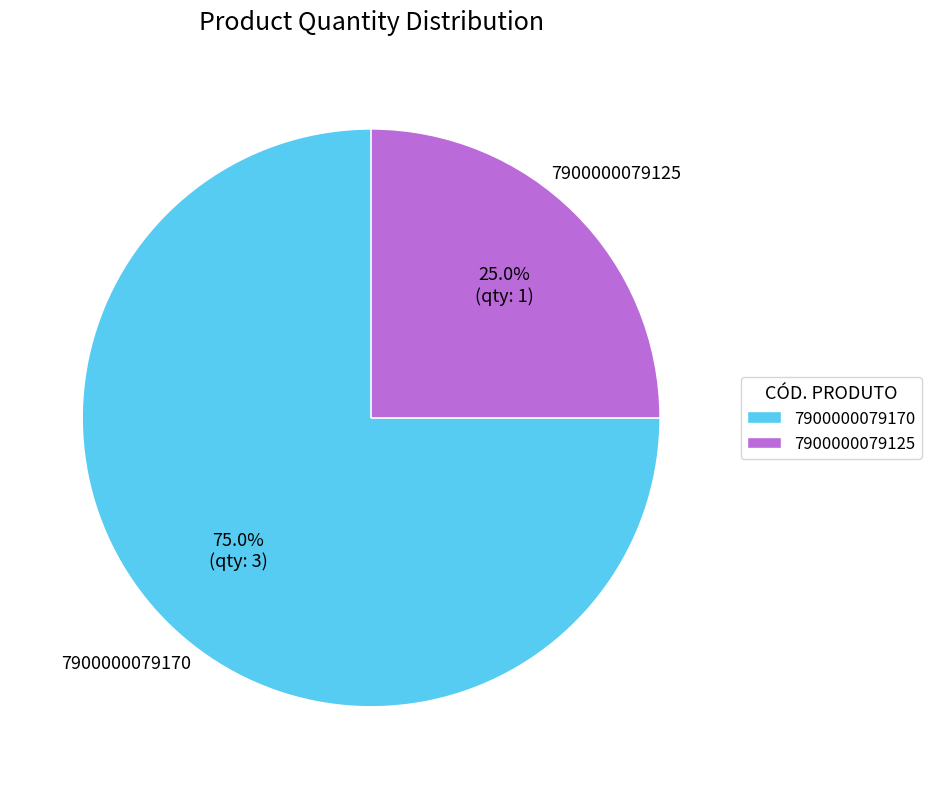

The 7900000079170 slice represents 86% of the pie. True or false?

False